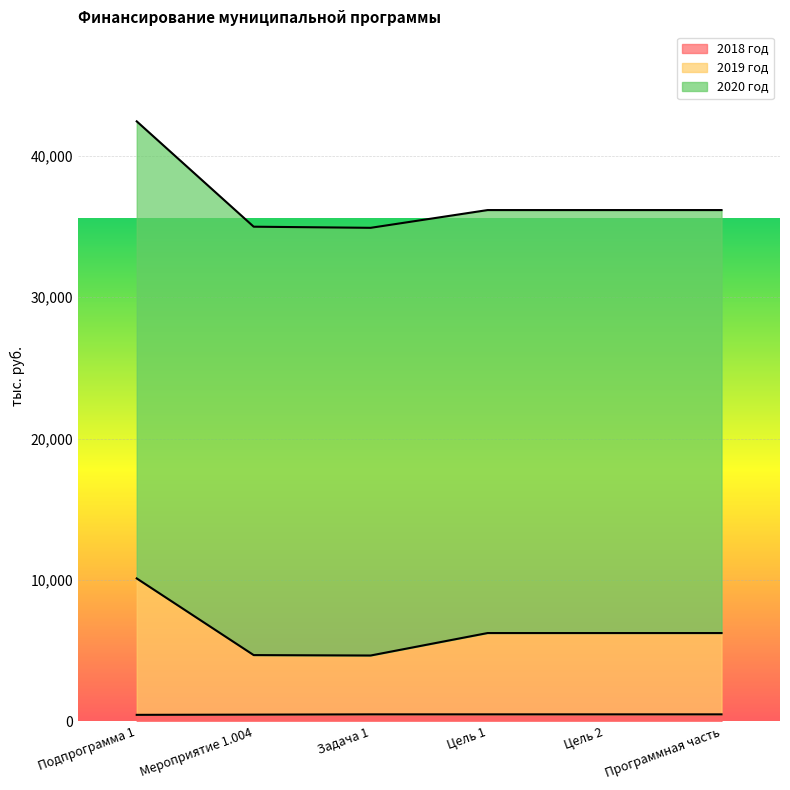

What is the value of the 2019 год point at the 1st from the left?

10114.3